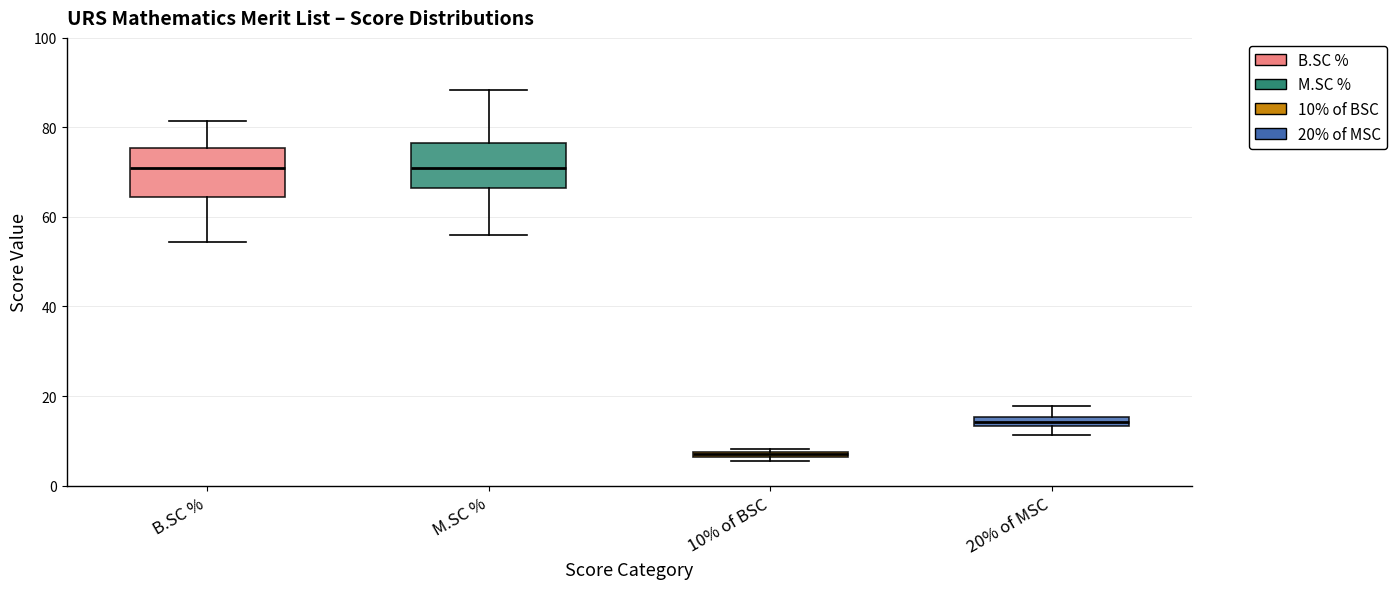

Where does the median line of the box for M.SC % sit on the y-axis? The values are not printed on the chart, so give them approximately, as read against the axis.

70